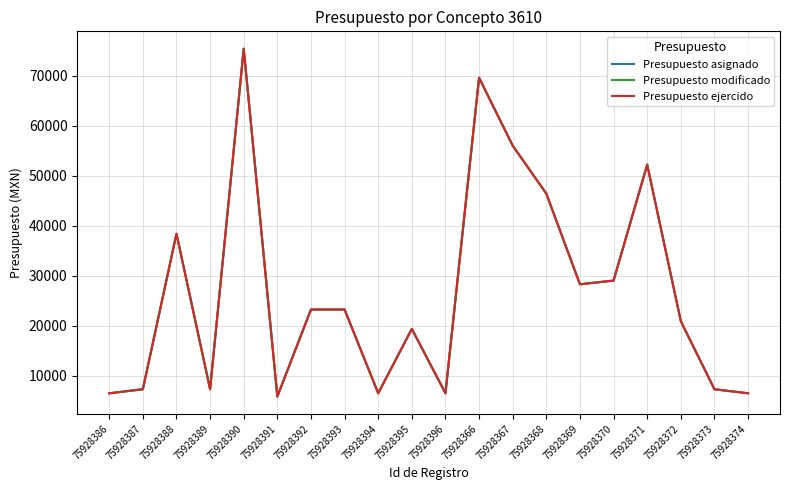

Does the chart display data point markers on the line(s)?

No